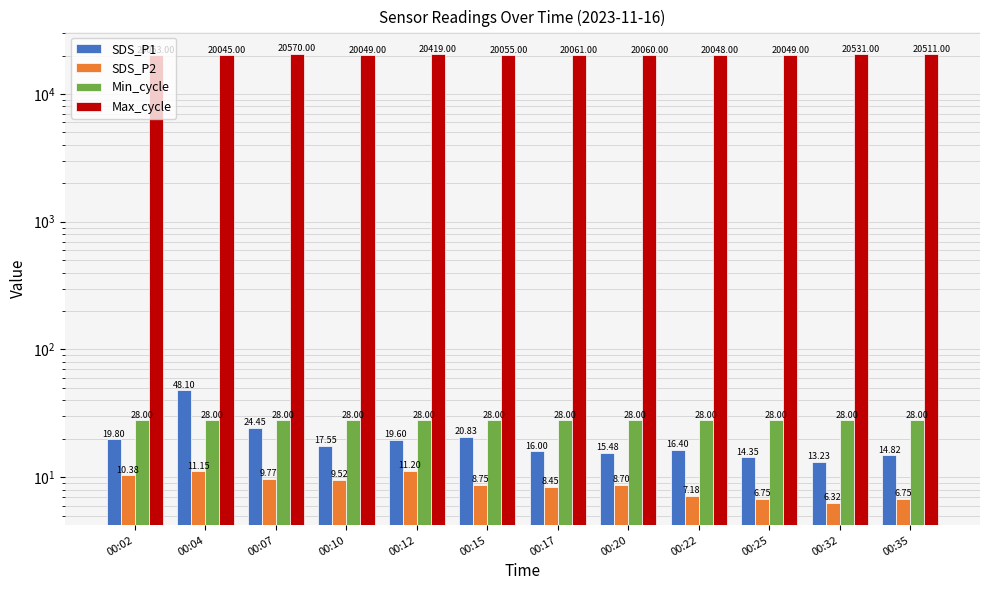

Where is Max_cycle nearest to the value 20307?

00:12